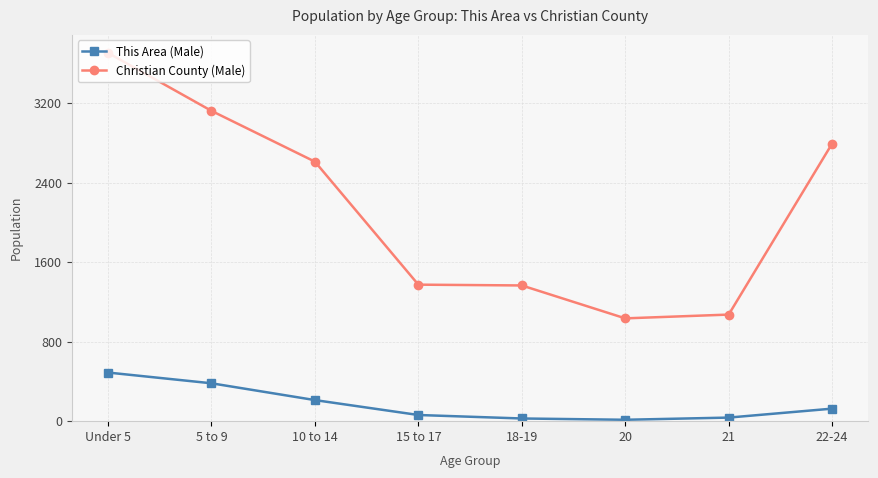

Which series changed the most between 5 to 9 and 22-24?

Christian County (Male)